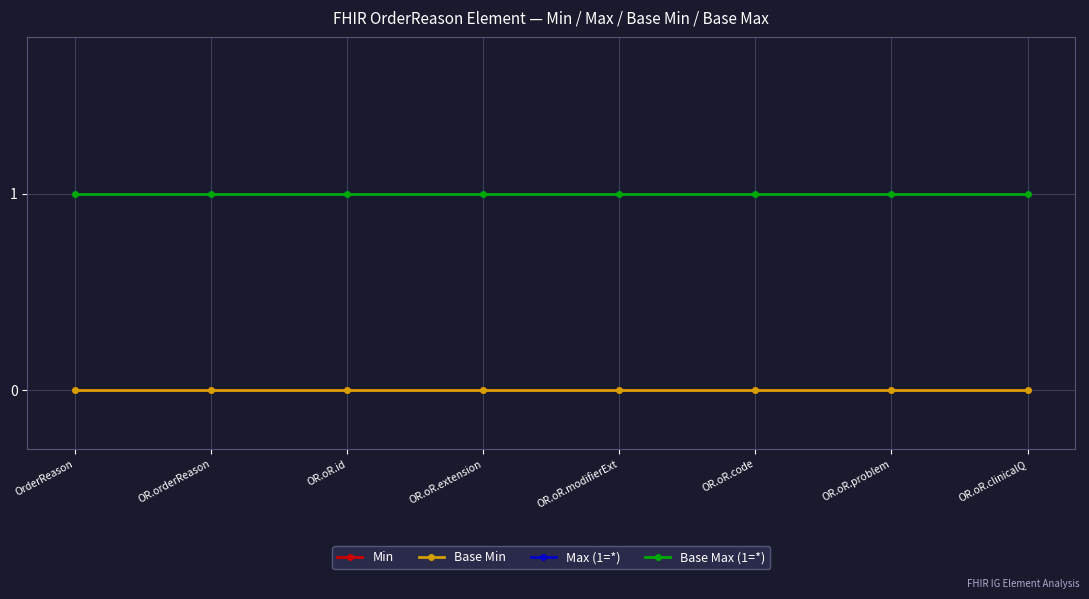

What is the average value of the Max (1=*) series?

1